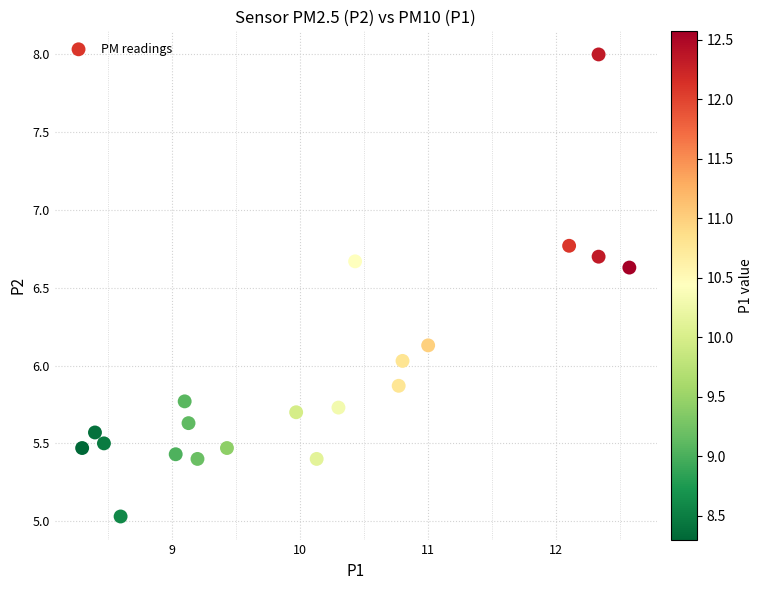

What is the range of X values (max minus min)?

4.3